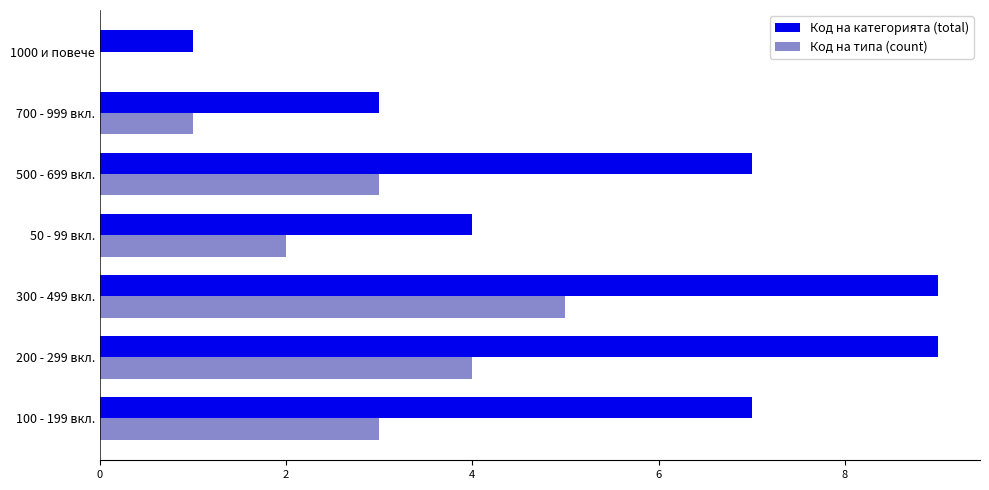

What is the total value across all series at 500 - 699 вкл.?

10